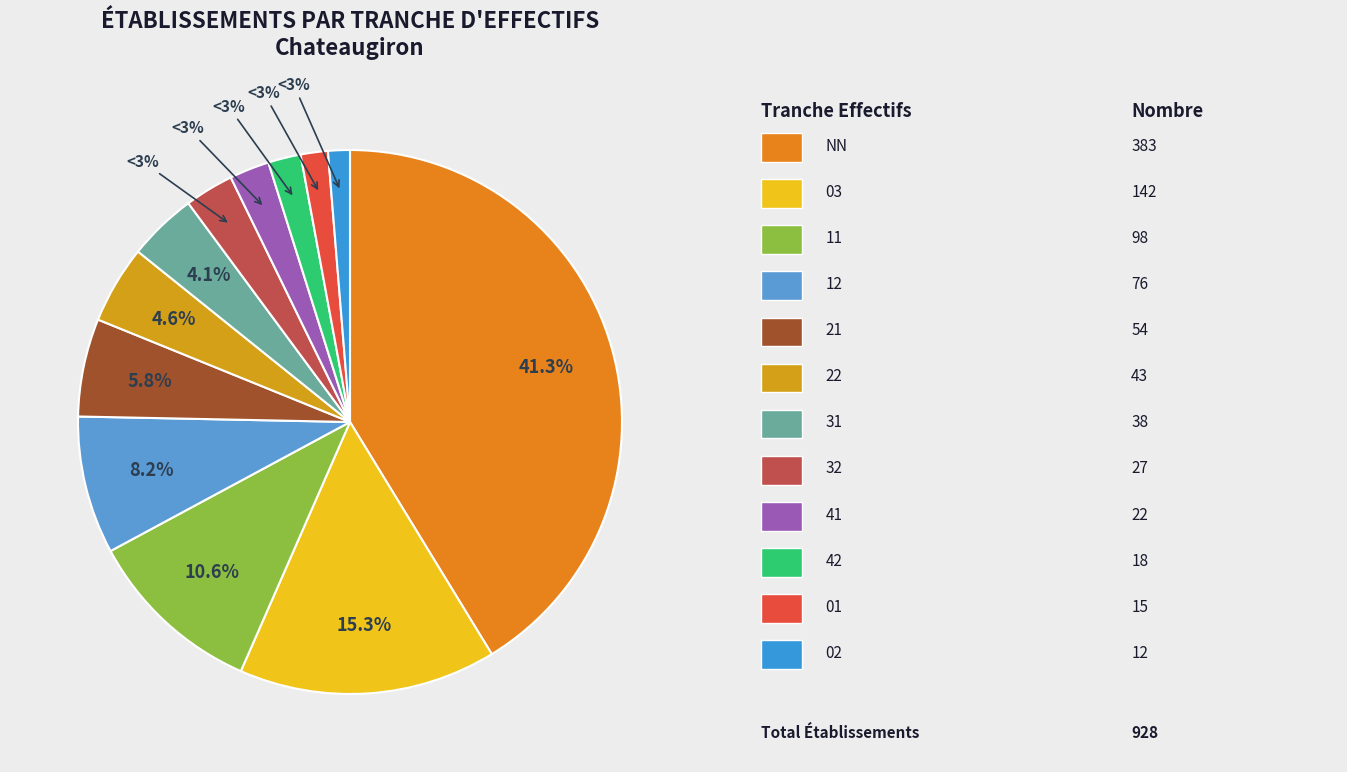

True or false: 01 accounts for 2% of the total.

True